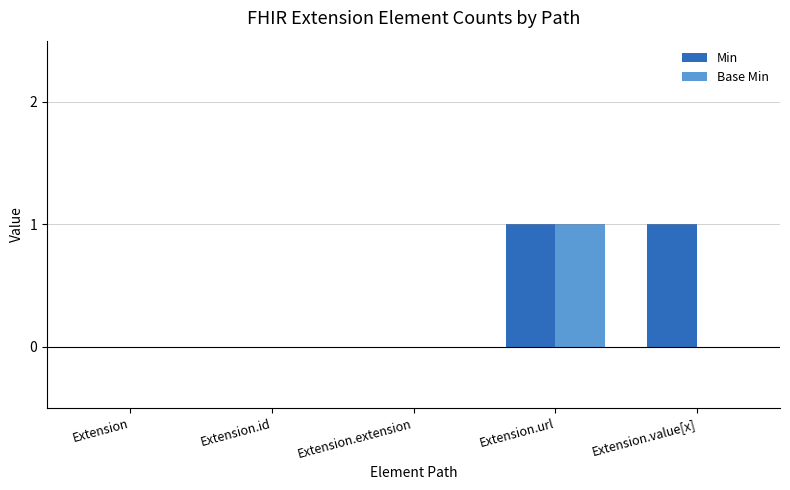

Reading right to left, extract all data points from this chart.

Min: Extension.value[x]=1	Extension.url=1	Extension.extension=0	Extension.id=0	Extension=0
Base Min: Extension.value[x]=0	Extension.url=1	Extension.extension=0	Extension.id=0	Extension=0